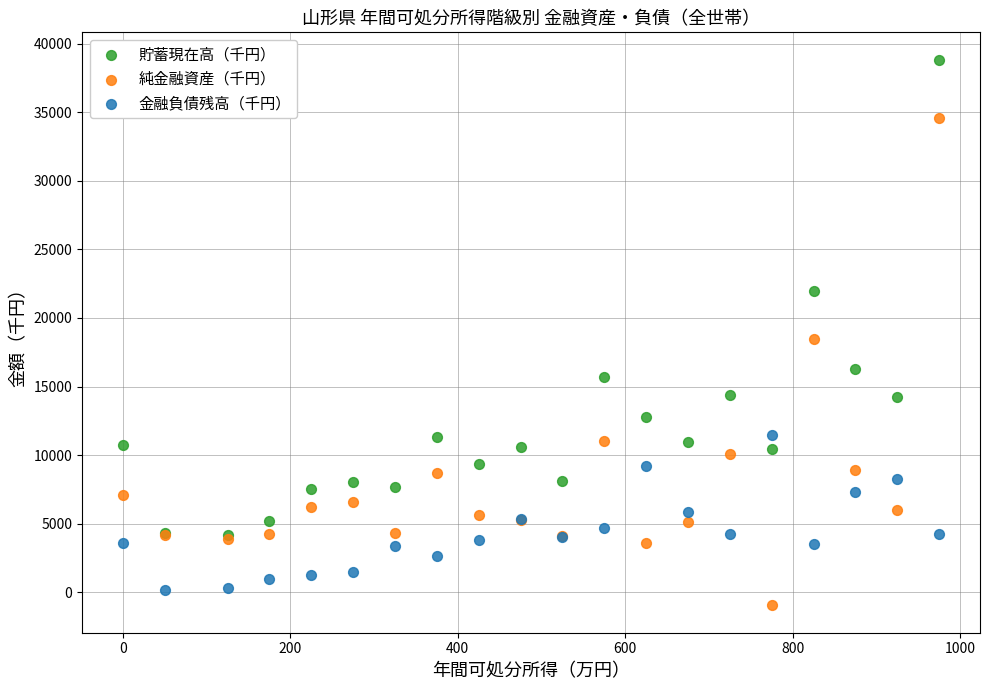

In the 貯蓄現在高（千円） series, what Y value is closest to 21504?

21948